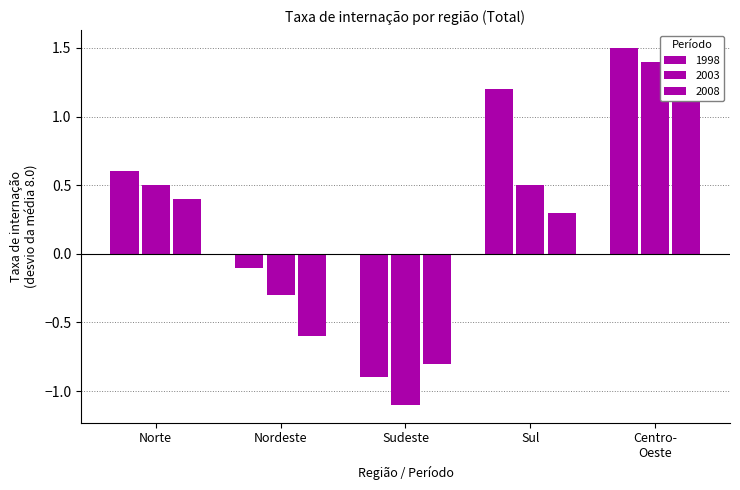

Which series has the widest spread of values?

2003